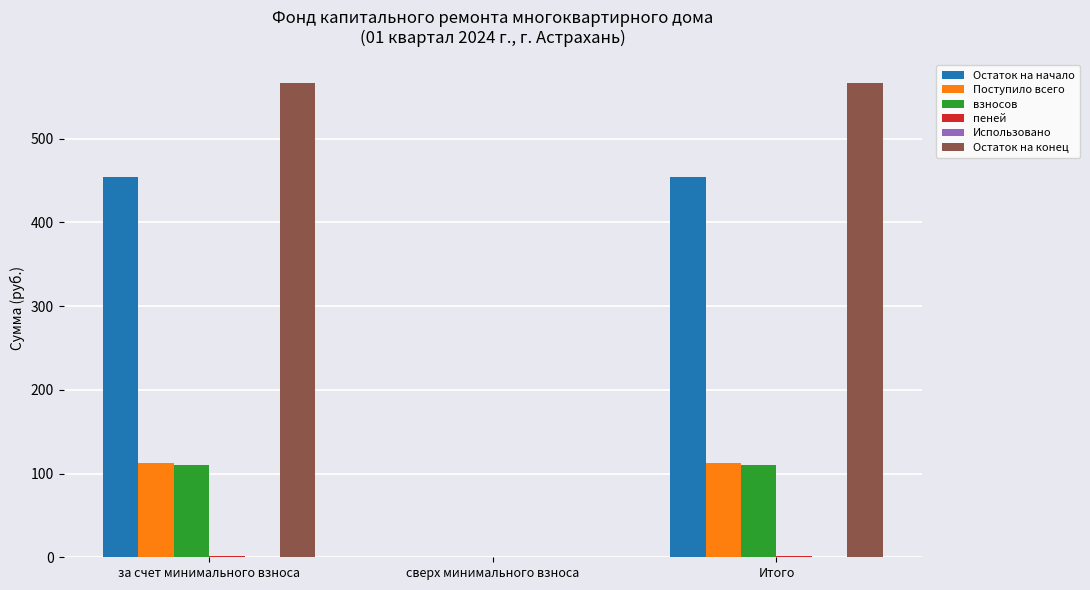

The value of взносов at за счет минимального взноса is 176.8. True or false?

False